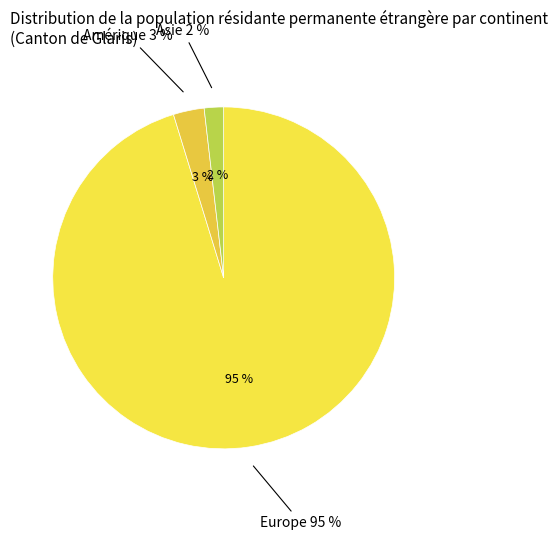

The Asie slice represents 11% of the pie. True or false?

False